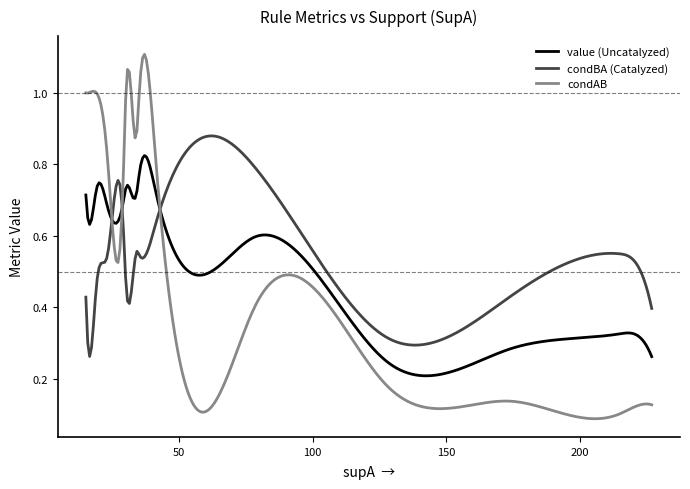

Which series has the largest total across all categories?

condBA (Catalyzed)